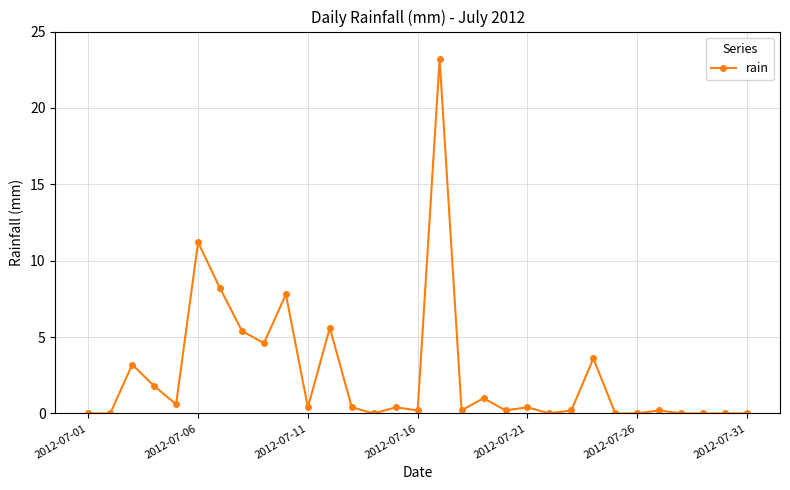

What is the difference between the maximum and second lowest values?

23.2